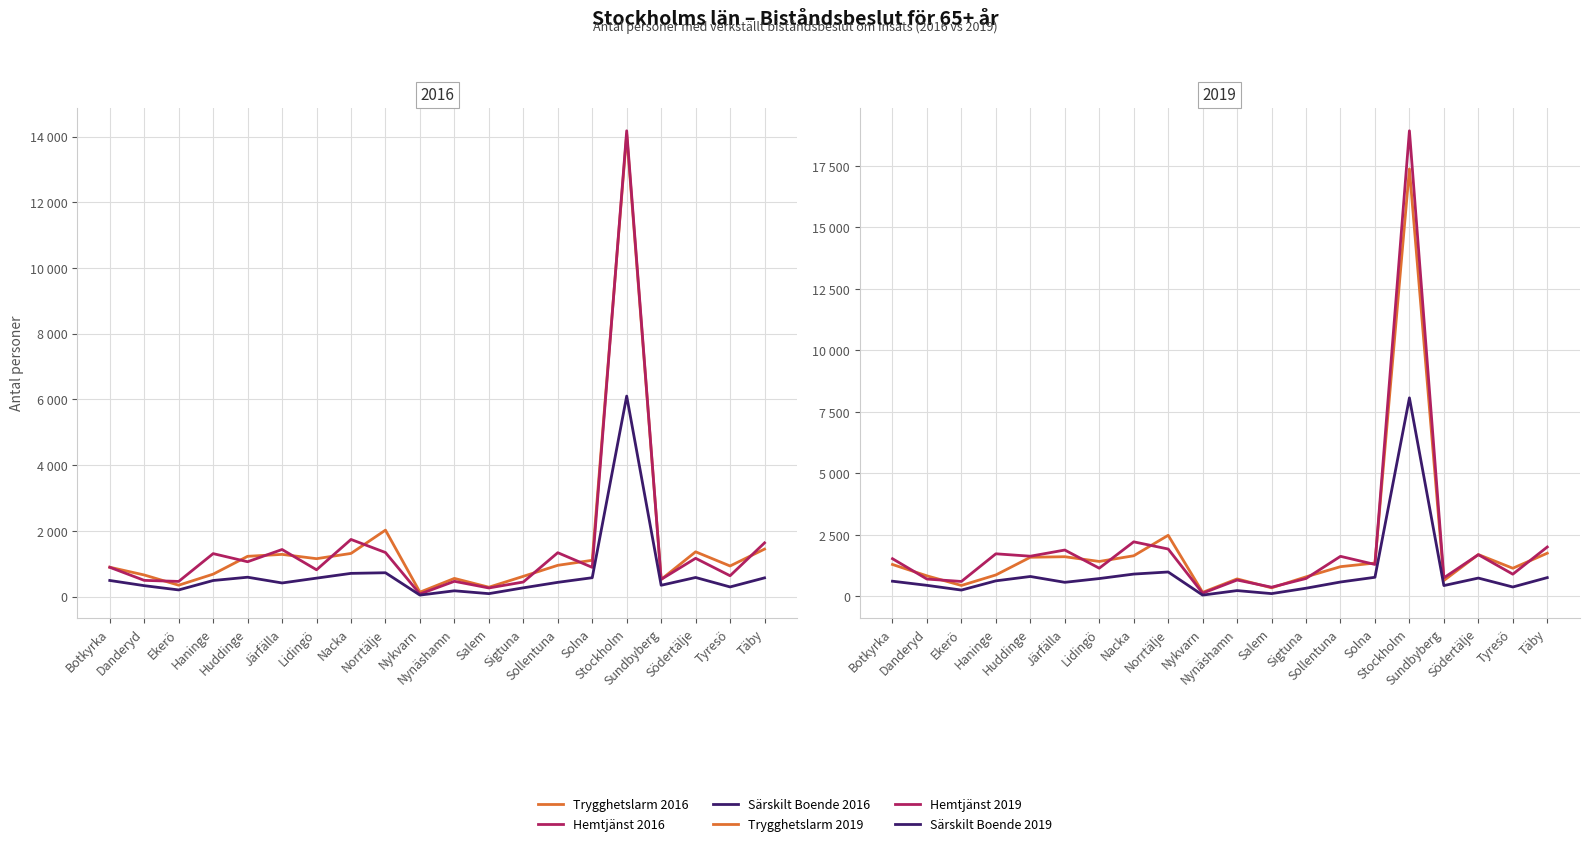

How many data points does each series have?

20